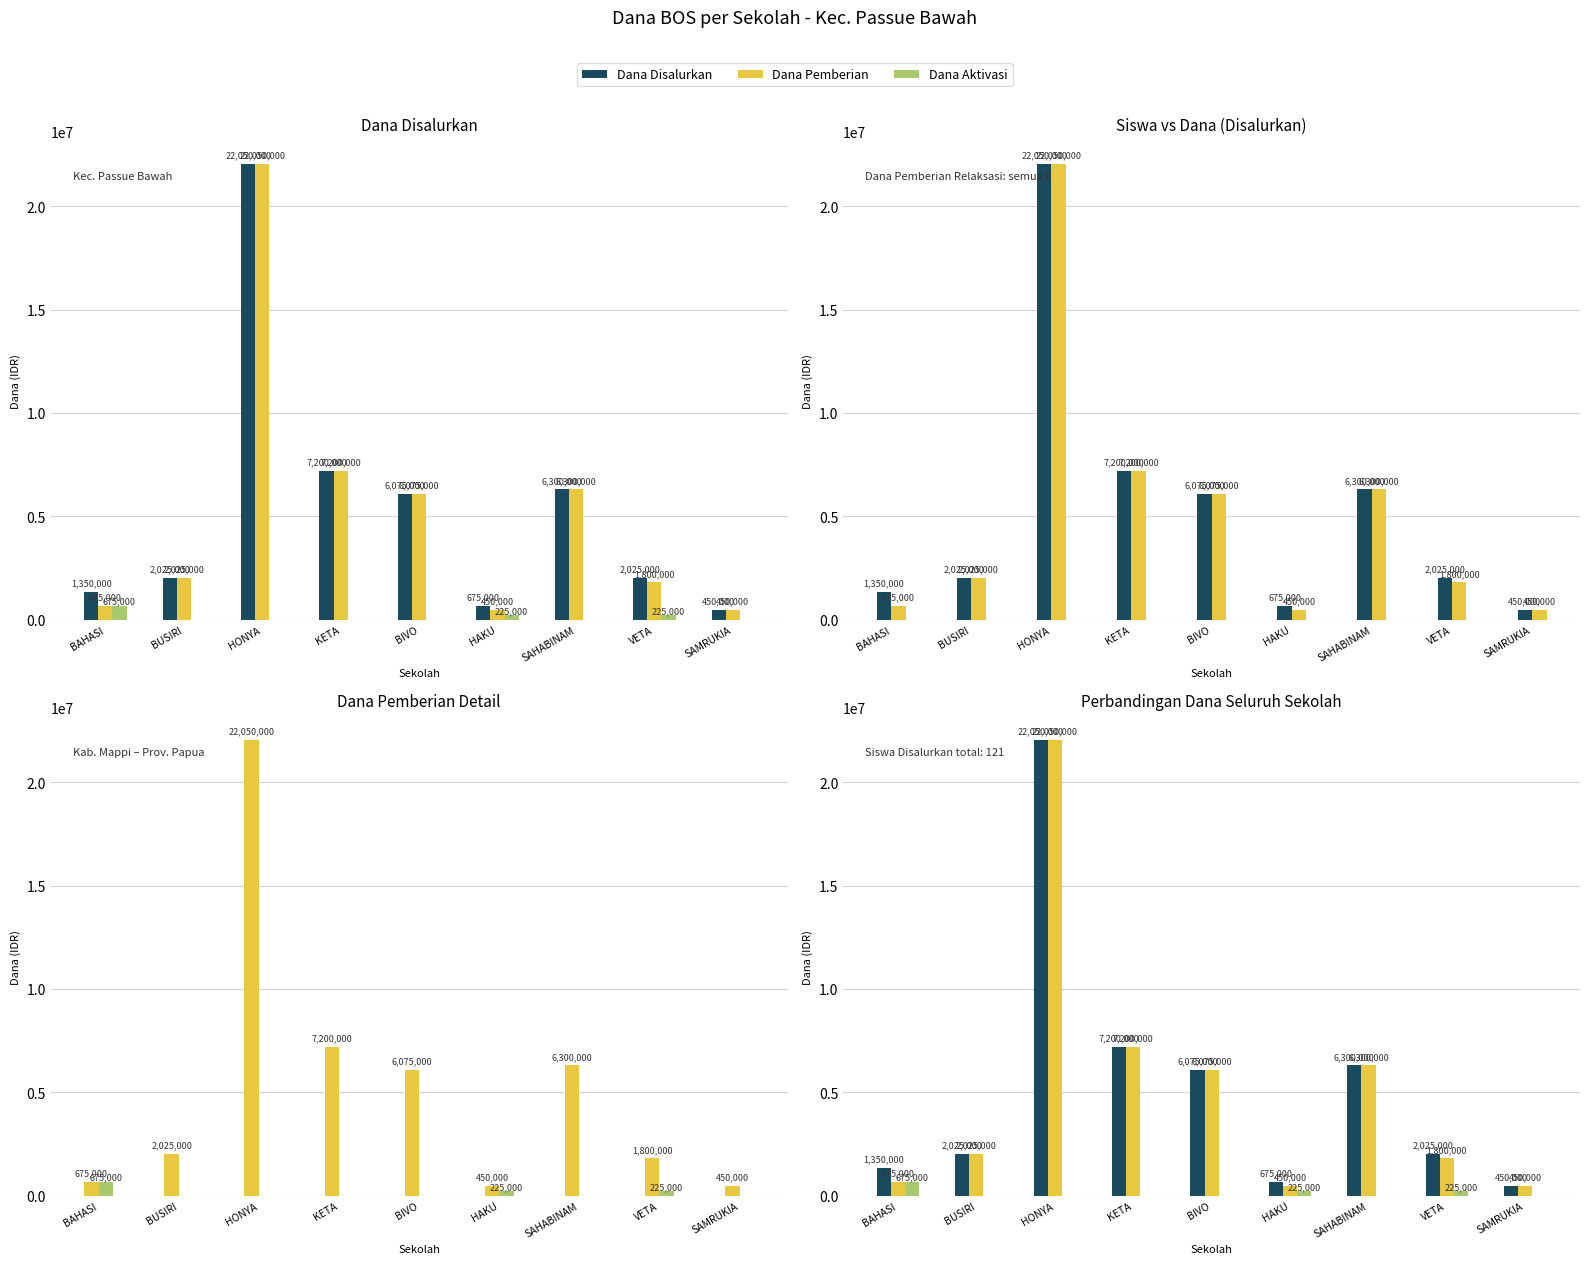

Is it true that Dana Disalurkan equals 14050105 at HONYA?

False